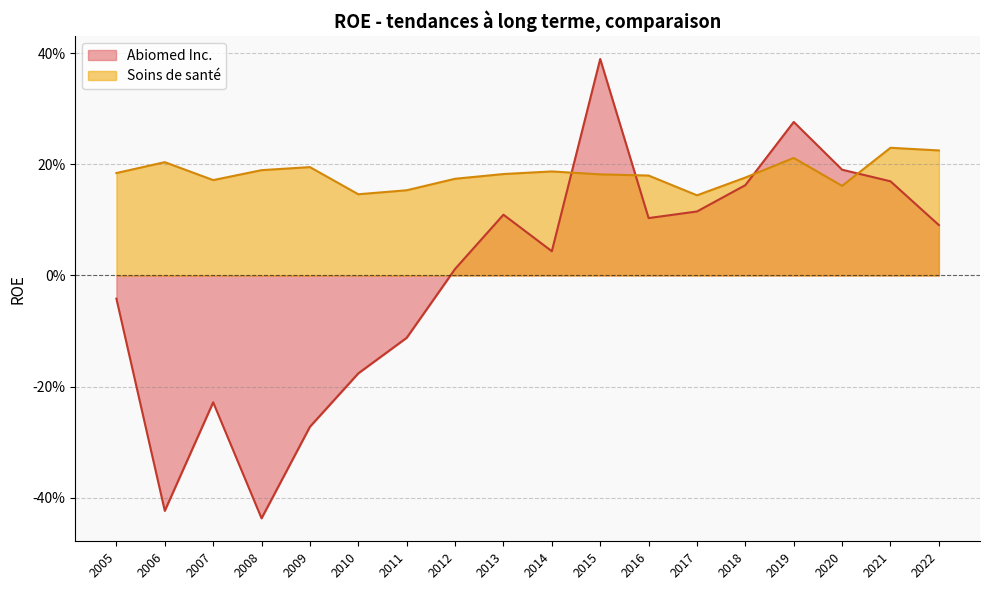

How many series are shown in this chart?

2